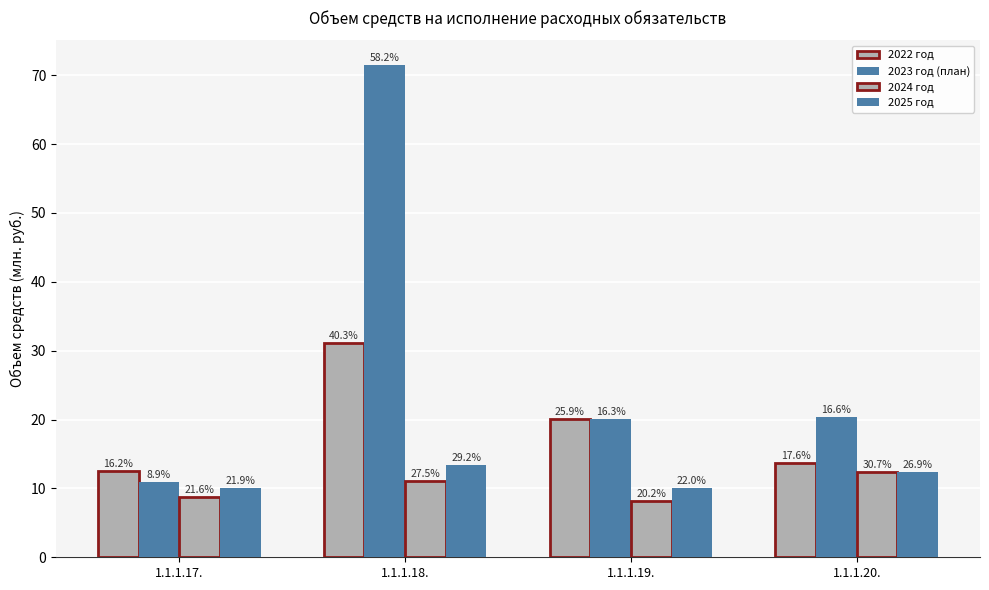

What is the sum of all 2022 год values?

77.4